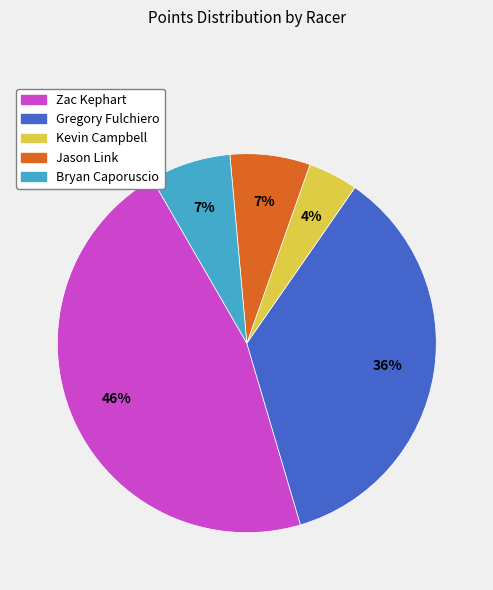

Is there any slice that represents more than half of the pie?

No